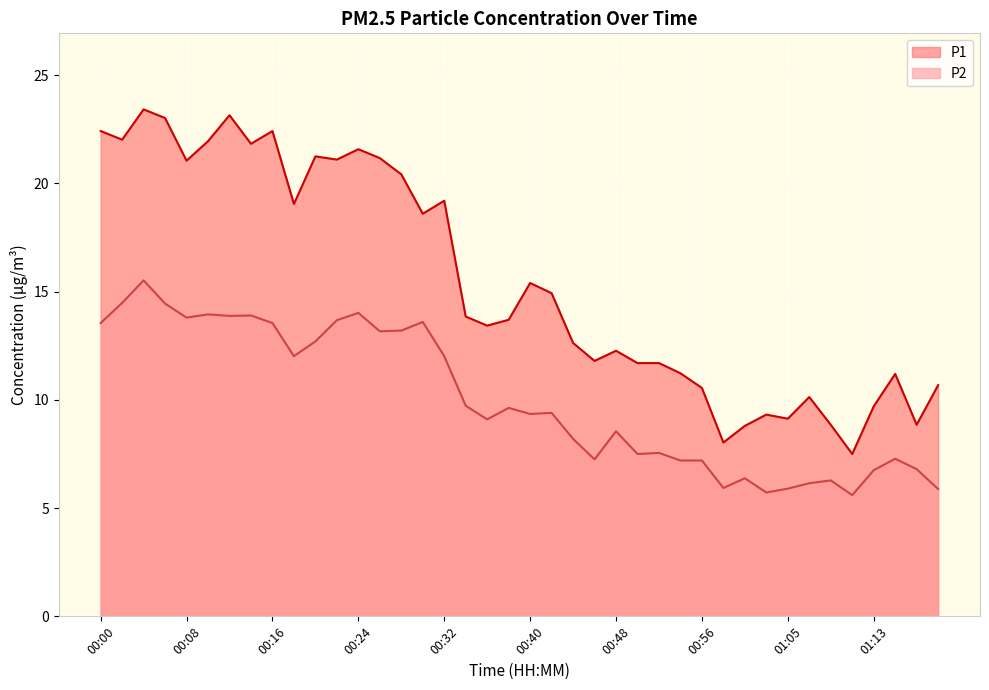

List the series in order of their peak value, highest first.

P1, P2